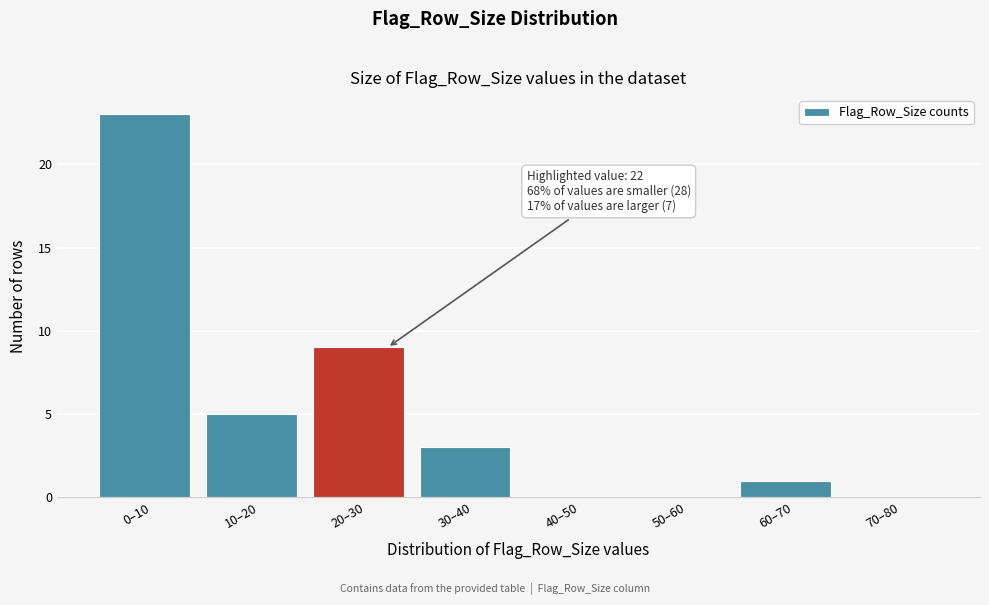

Reading right to left, list all the values displayed in this chart.

70–80=0	60–70=1	50–60=0	40–50=0	30–40=3	20–30=9	10–20=5	0–10=23